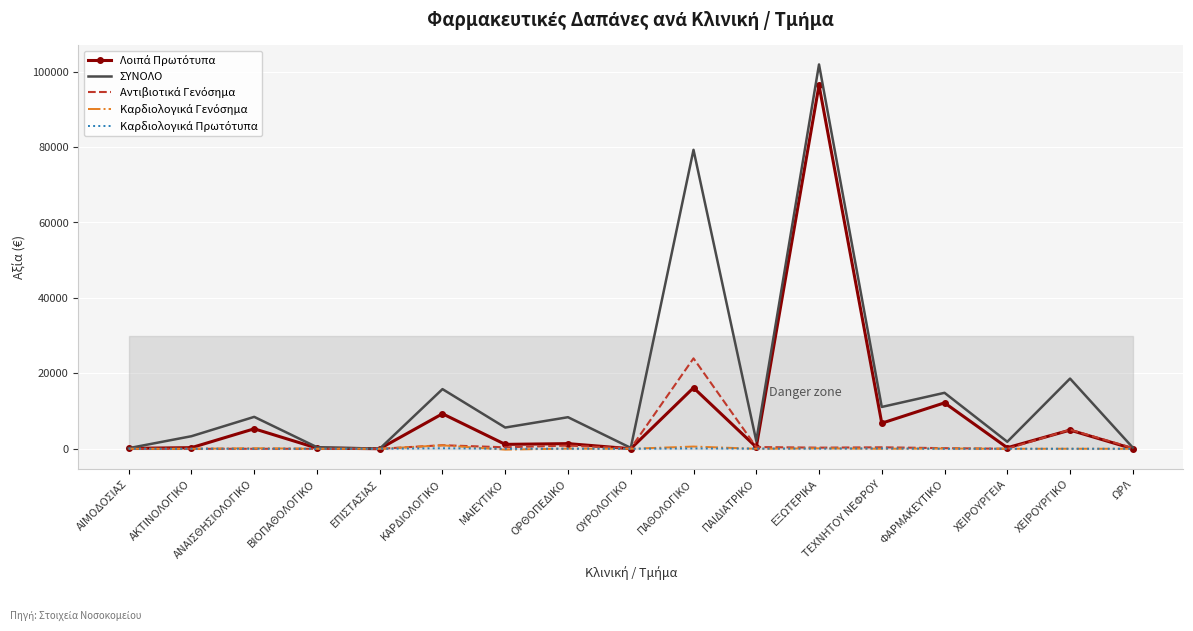

What position from the right is ΑΝΑΙΣΘΗΣΙΟΛΟΓΙΚΟ?

15